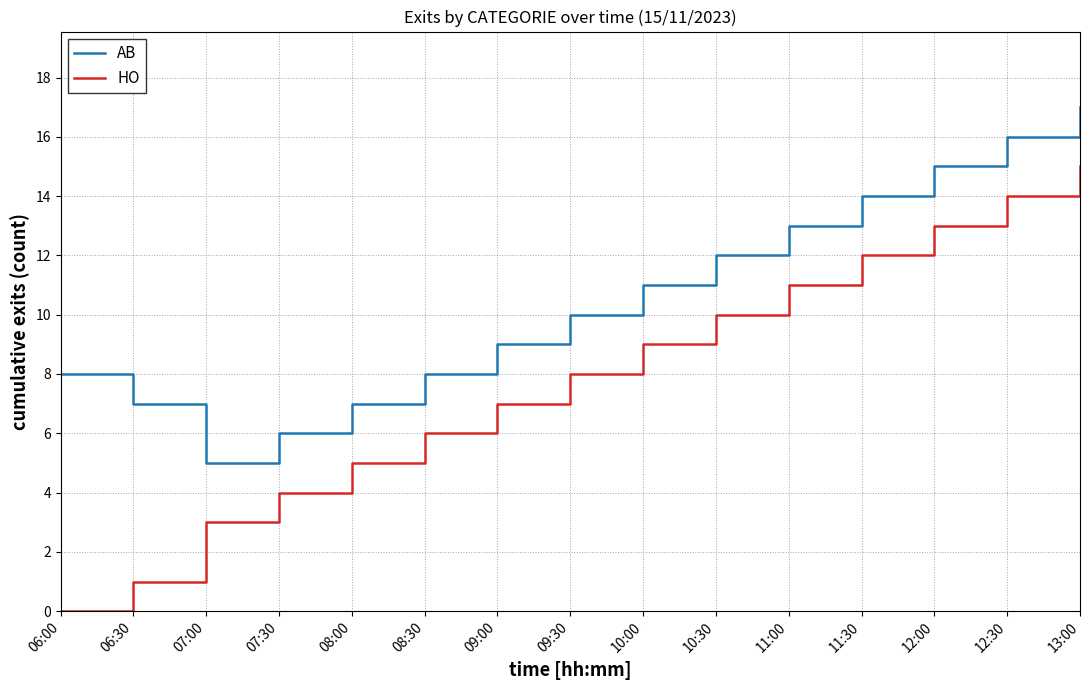

At which category is the sum across all series the highest?

13:00